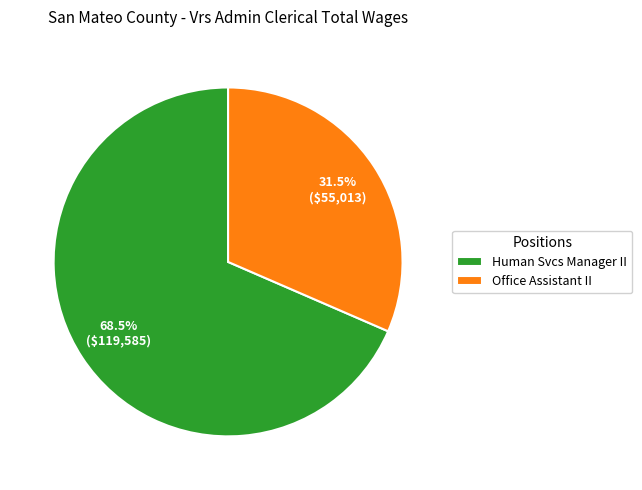

True or false: Human Svcs Manager II accounts for 54% of the total.

False